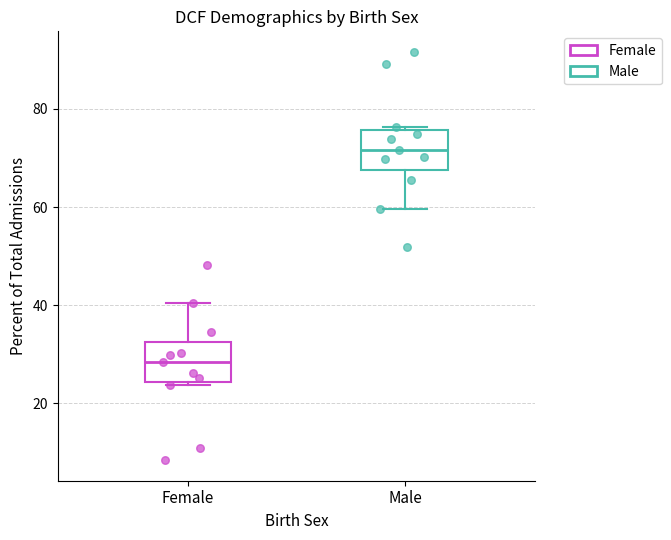

Reading left to right, transcribe this box plot: for each box, give where its median line is, the range the box spans, and where its two whiskers end, as read against the y-axis. The values are not printed on the chart, so give them approximately, as read against the axis.

Female: median 28, box 24 to 32, whiskers 24 (just below the box's lower edge) to 40
Male: median 72, box 68 to 76, whiskers 60 to 76 (just above the box's upper edge)